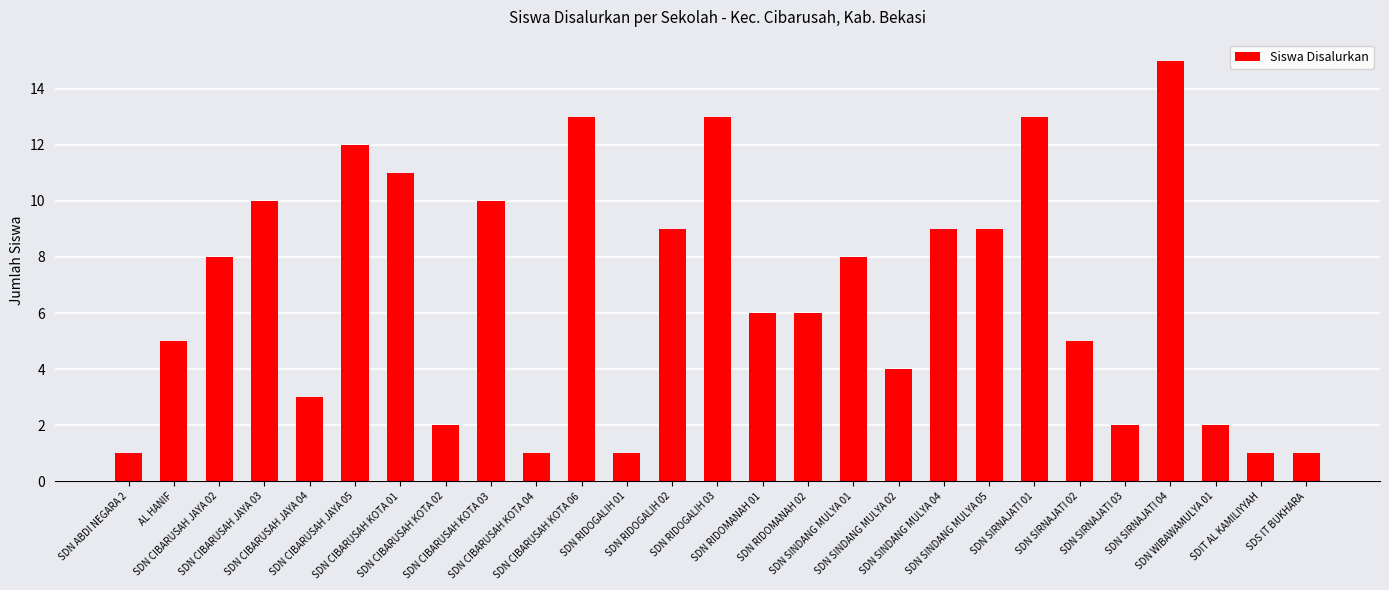

What is the sum of all values?

180